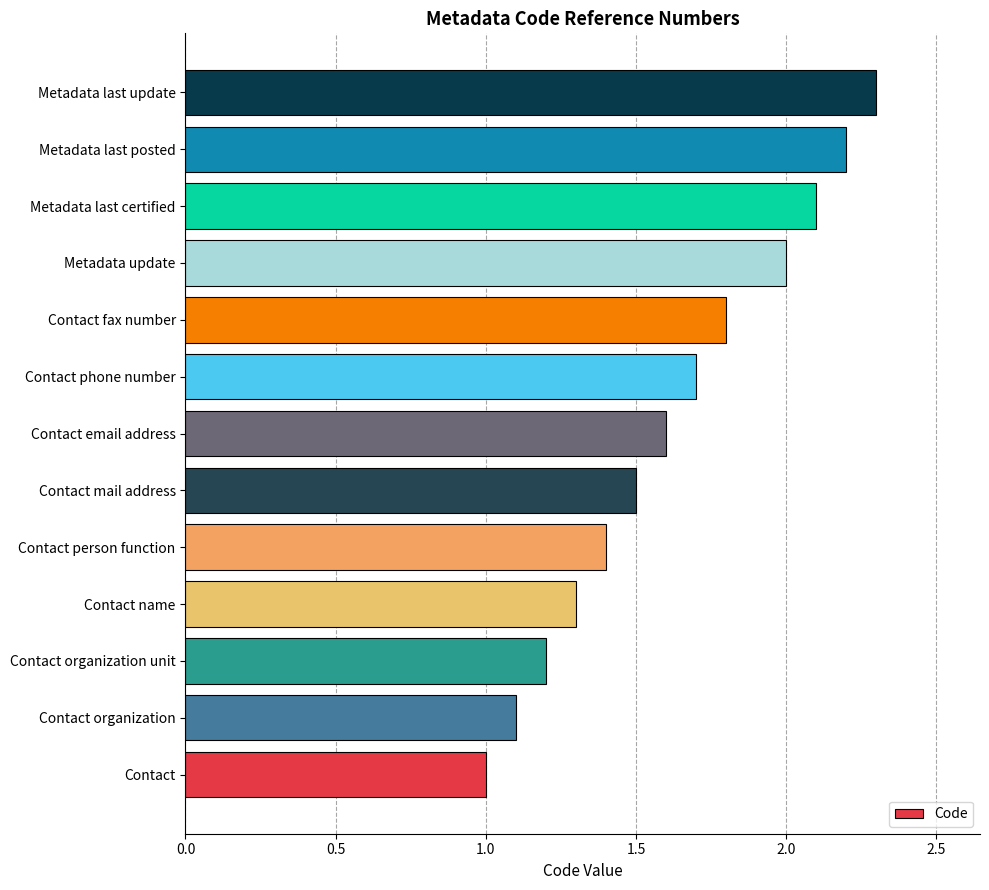

What is the smallest value displayed?

1.0